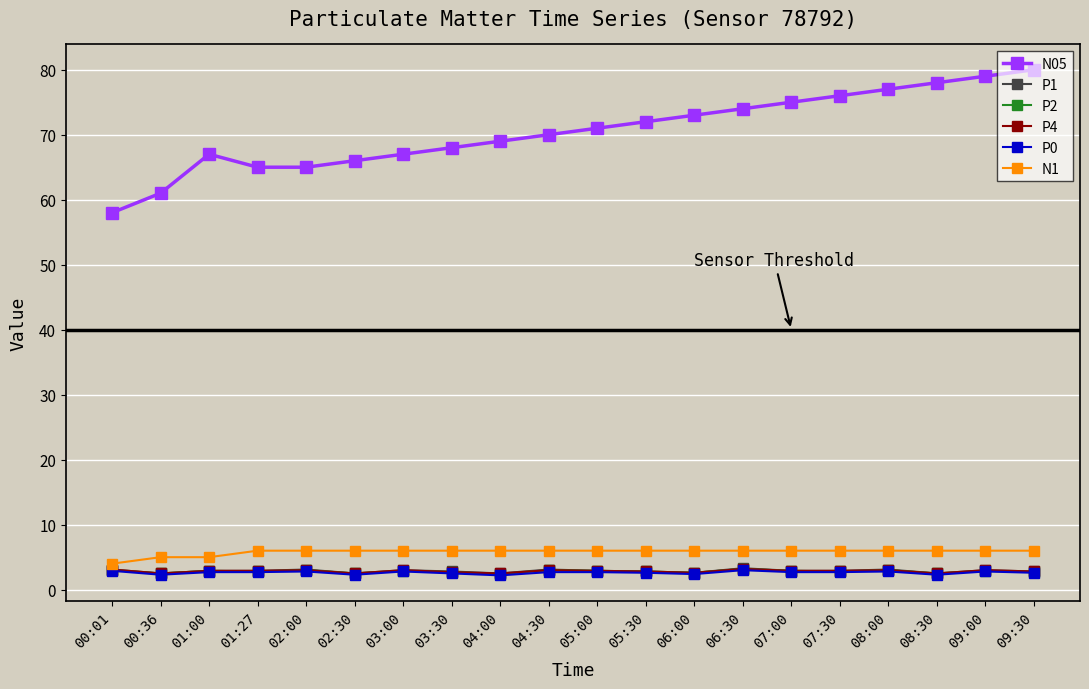

What is the smallest value displayed?

2.2